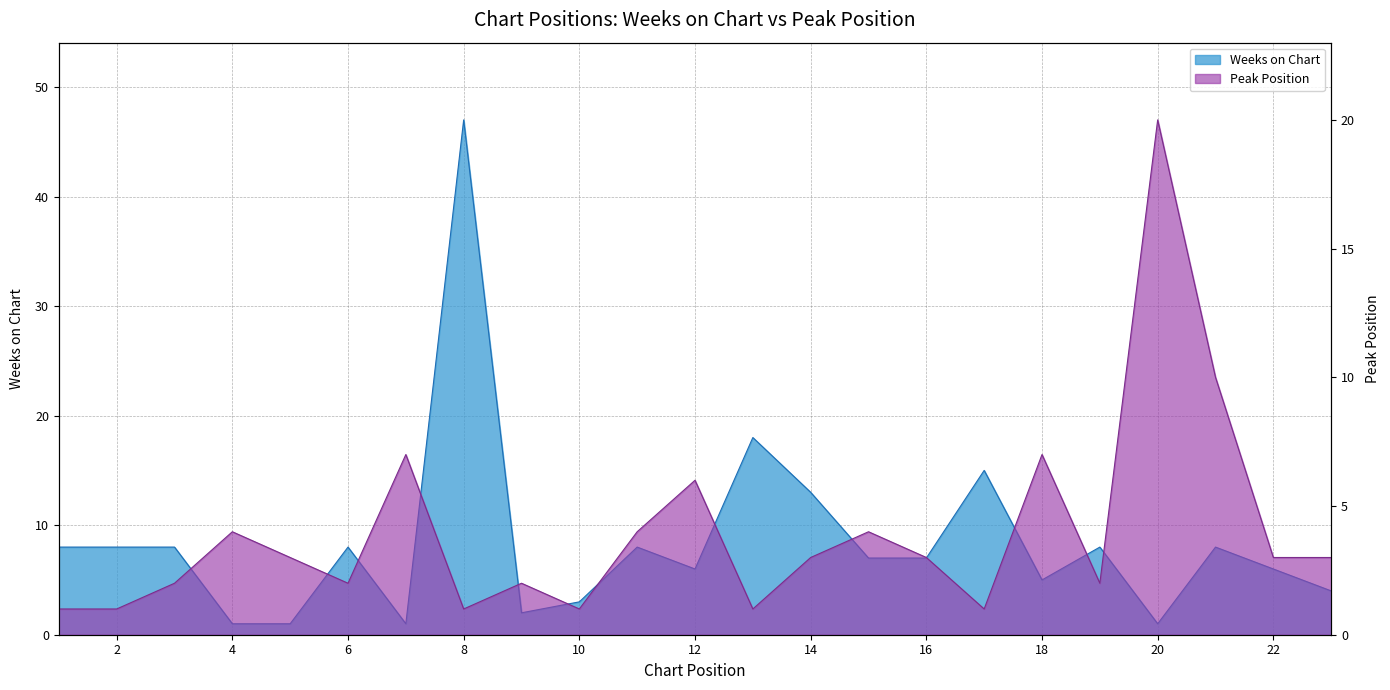

True or false: Peak Position and Weeks on Chart intersect in this chart.

True